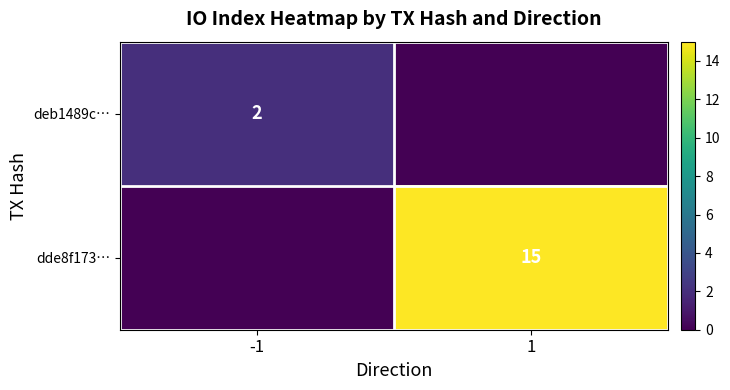

At which category is the sum across all series the highest?

1